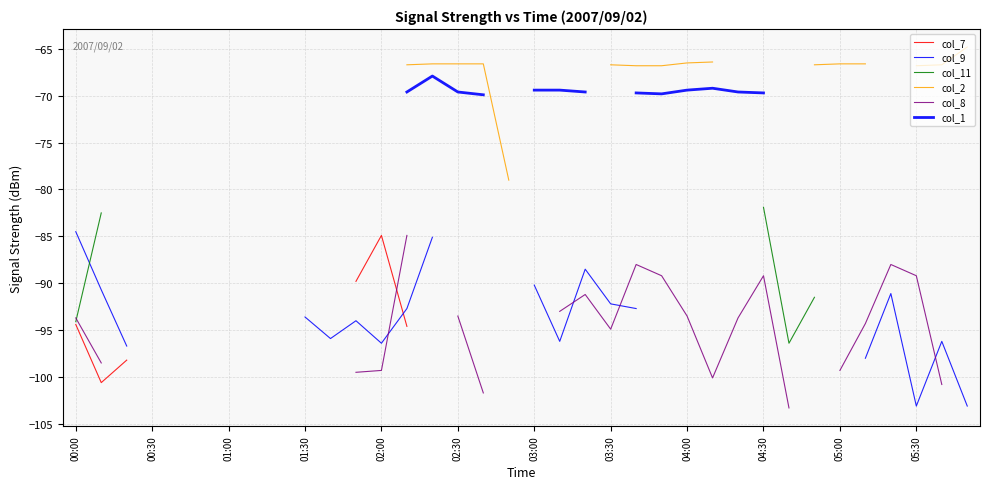

What is the label of the 12th point from the left?

05:30